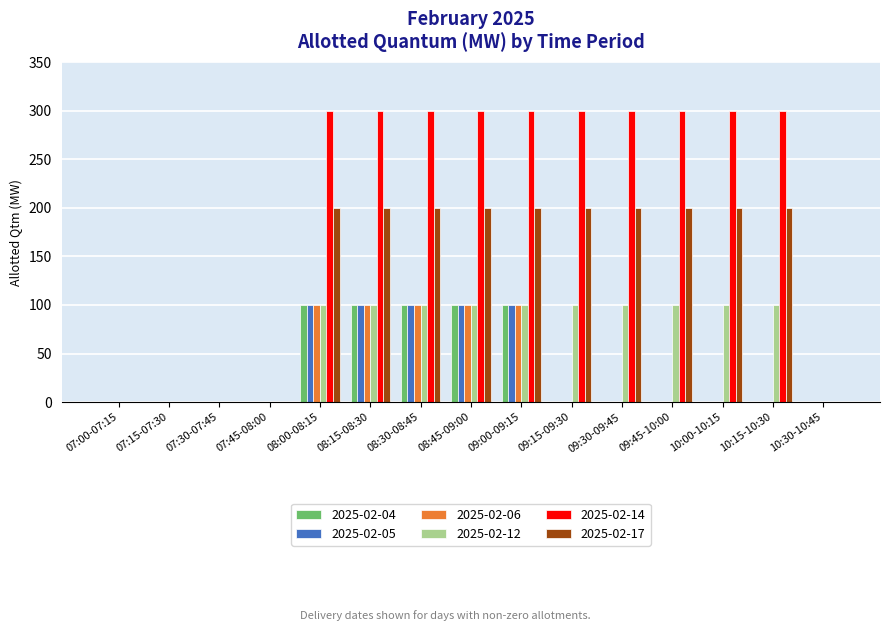

Reading right to left, extract all data points from this chart.

2025-02-04: 10:30-10:45=0	10:15-10:30=0	10:00-10:15=0	09:45-10:00=0	09:30-09:45=0	09:15-09:30=0	09:00-09:15=100	08:45-09:00=100	08:30-08:45=100	08:15-08:30=100	08:00-08:15=100	07:45-08:00=0	07:30-07:45=0	07:15-07:30=0	07:00-07:15=0
2025-02-05: 10:30-10:45=0	10:15-10:30=0	10:00-10:15=0	09:45-10:00=0	09:30-09:45=0	09:15-09:30=0	09:00-09:15=100	08:45-09:00=100	08:30-08:45=100	08:15-08:30=100	08:00-08:15=100	07:45-08:00=0	07:30-07:45=0	07:15-07:30=0	07:00-07:15=0
2025-02-06: 10:30-10:45=0	10:15-10:30=0	10:00-10:15=0	09:45-10:00=0	09:30-09:45=0	09:15-09:30=0	09:00-09:15=100	08:45-09:00=100	08:30-08:45=100	08:15-08:30=100	08:00-08:15=100	07:45-08:00=0	07:30-07:45=0	07:15-07:30=0	07:00-07:15=0
2025-02-12: 10:30-10:45=0	10:15-10:30=100	10:00-10:15=100	09:45-10:00=100	09:30-09:45=100	09:15-09:30=100	09:00-09:15=100	08:45-09:00=100	08:30-08:45=100	08:15-08:30=100	08:00-08:15=100	07:45-08:00=0	07:30-07:45=0	07:15-07:30=0	07:00-07:15=0
2025-02-14: 10:30-10:45=0	10:15-10:30=300	10:00-10:15=300	09:45-10:00=300	09:30-09:45=300	09:15-09:30=300	09:00-09:15=300	08:45-09:00=300	08:30-08:45=300	08:15-08:30=300	08:00-08:15=300	07:45-08:00=0	07:30-07:45=0	07:15-07:30=0	07:00-07:15=0
2025-02-17: 10:30-10:45=0	10:15-10:30=200	10:00-10:15=200	09:45-10:00=200	09:30-09:45=200	09:15-09:30=200	09:00-09:15=200	08:45-09:00=200	08:30-08:45=200	08:15-08:30=200	08:00-08:15=200	07:45-08:00=0	07:30-07:45=0	07:15-07:30=0	07:00-07:15=0